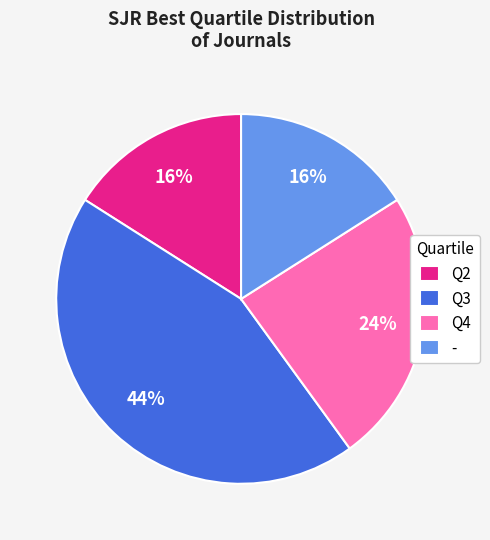

How many slices are in this pie chart?

4